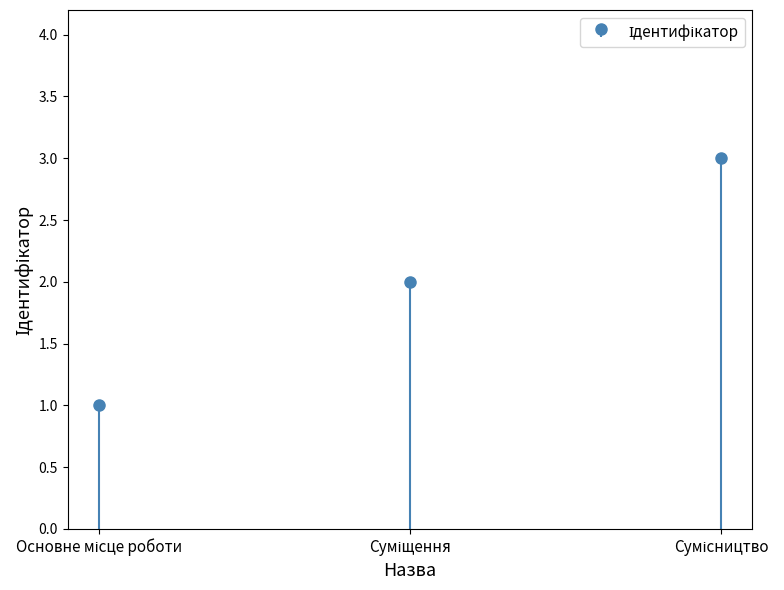

The chart shows a value of 2 at Суміщення. True or false?

True